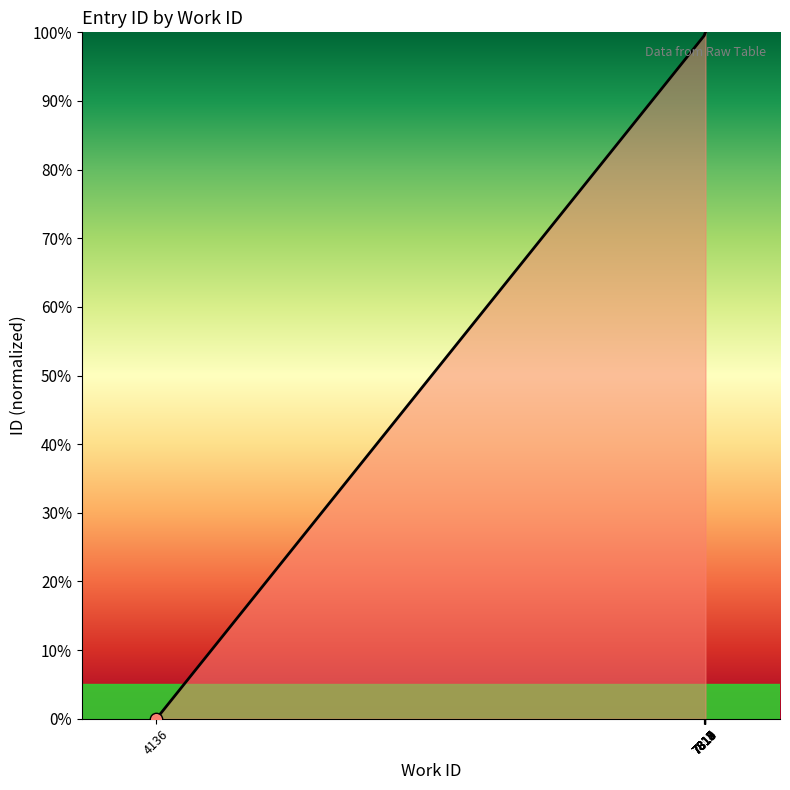

What is the change in value from 7813 to 7814?

+0.1